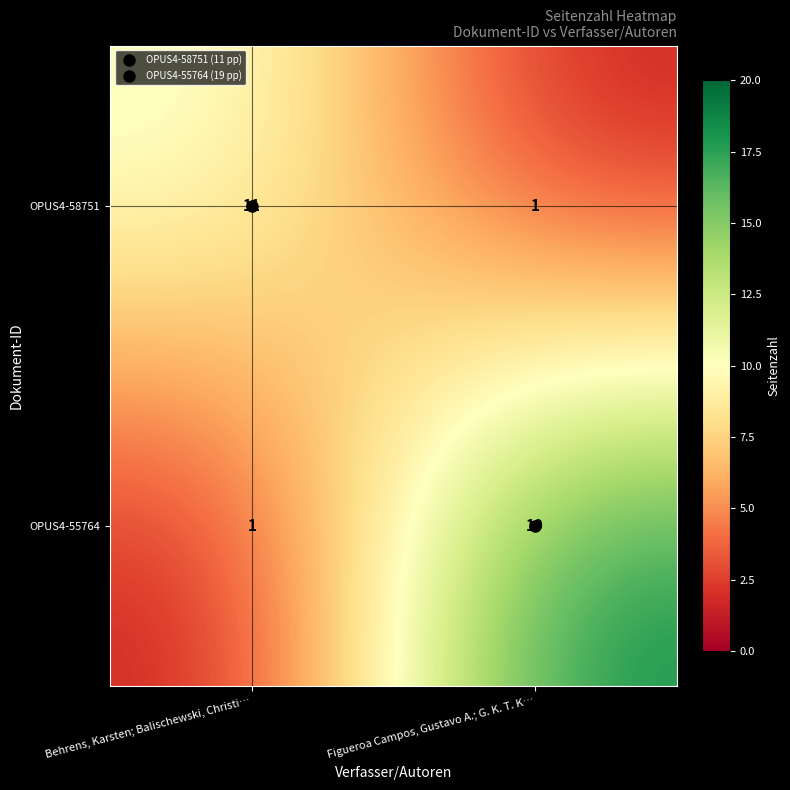

Is the value of OPUS4-58751 at Behrens, Karsten; Balischewski, Christi… greater than the value of OPUS4-55764 at Behrens, Karsten; Balischewski, Christi…?

Yes